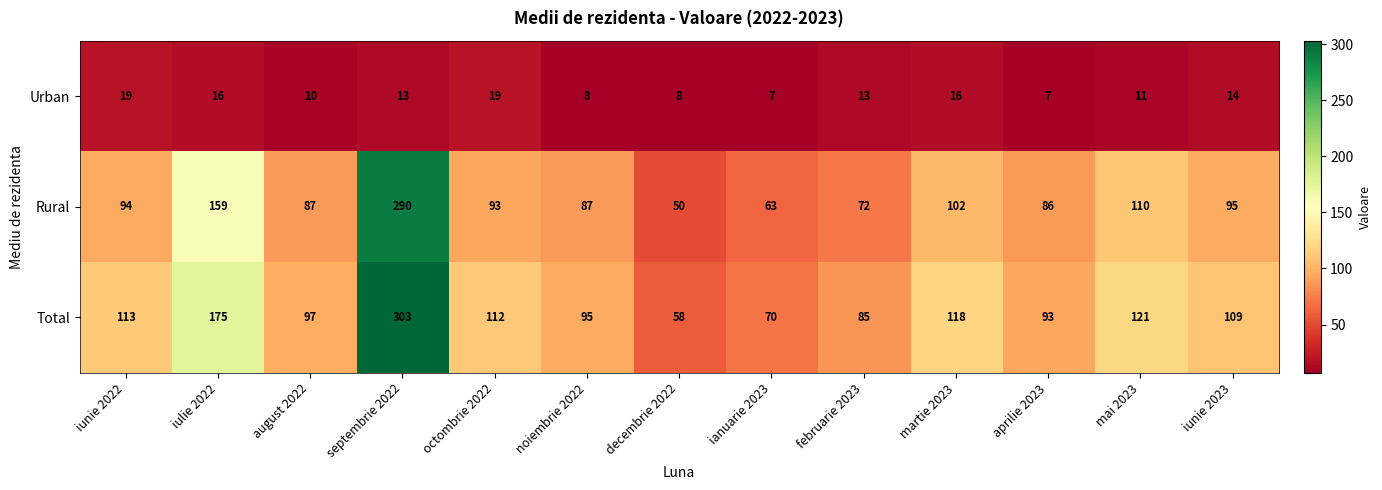

Is the value of Total at mai 2023 greater than the value of Rural at ianuarie 2023?

Yes